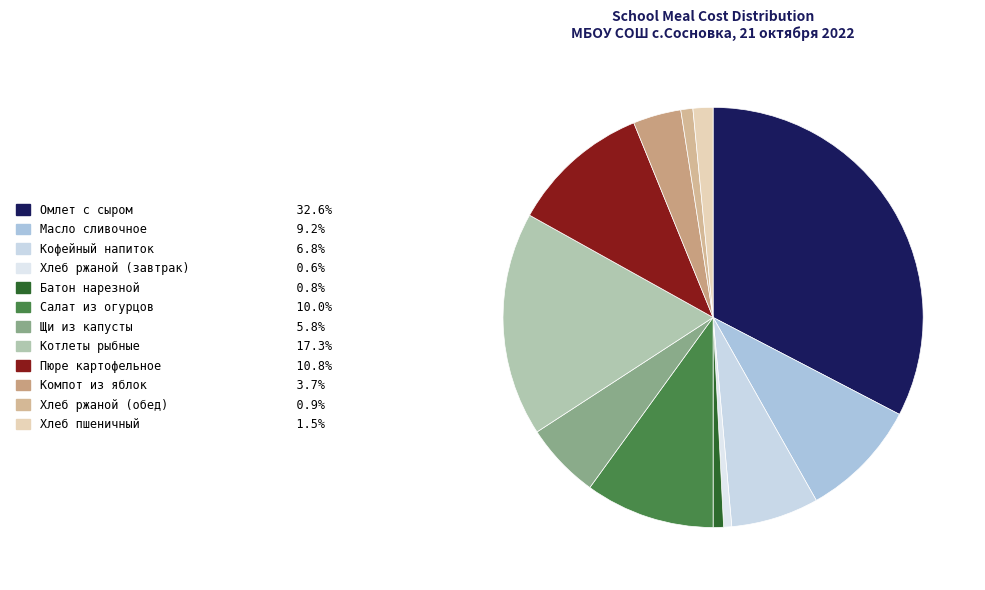

To the nearest percent, what percentage of the pie is Пюре картофельное?

11%